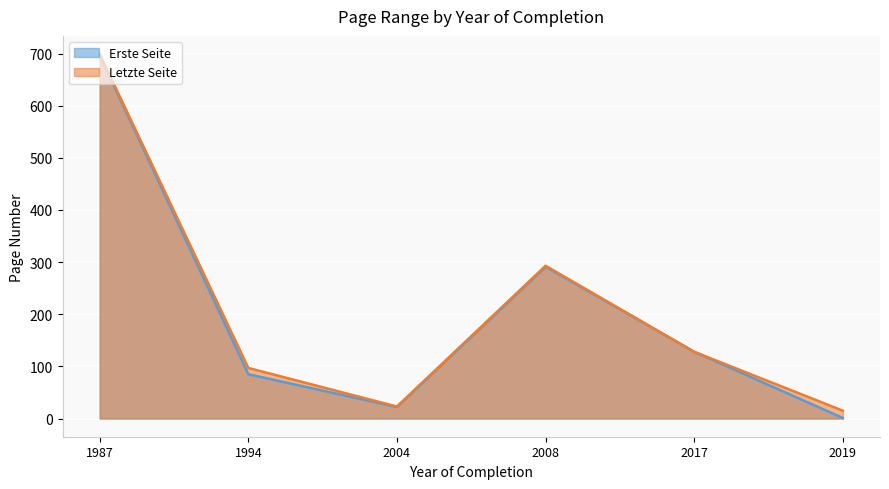

How many series are shown in this chart?

2